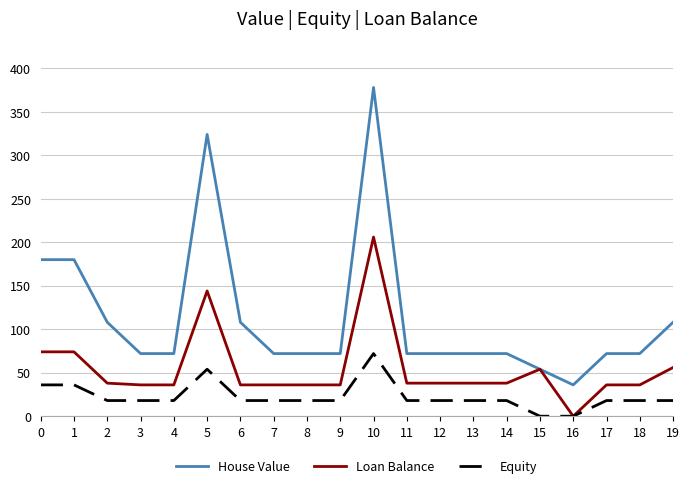

Which series has the widest spread of values?

House Value